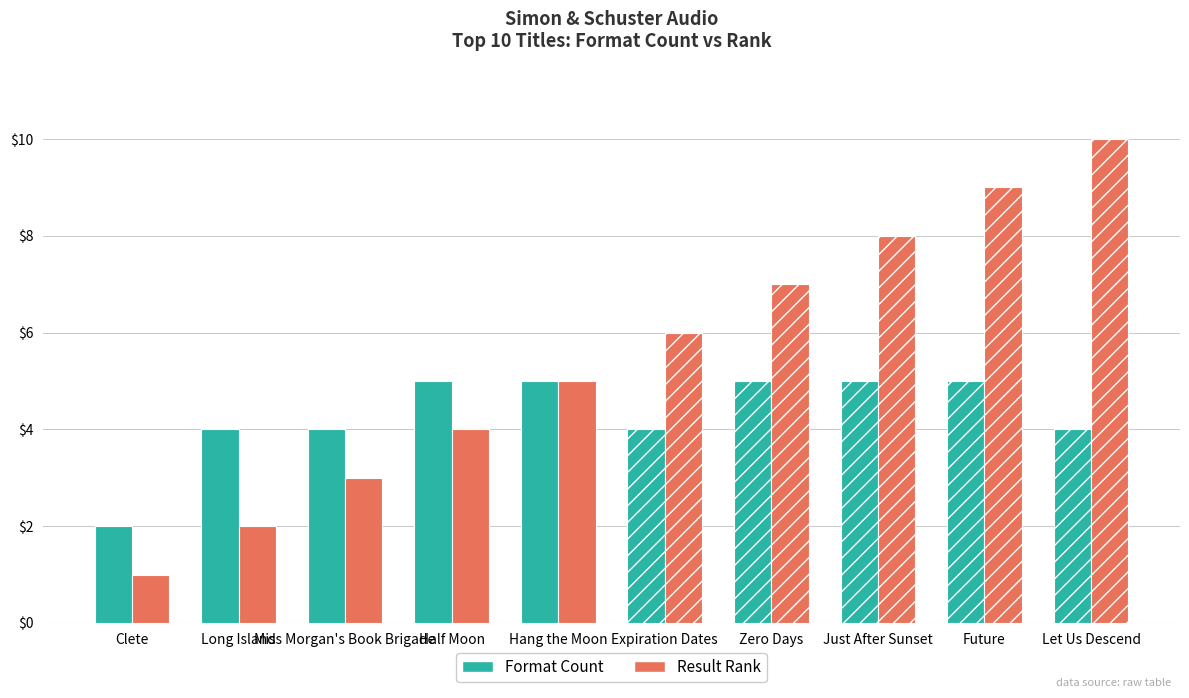

What is the highest value of the Result Rank series?

10